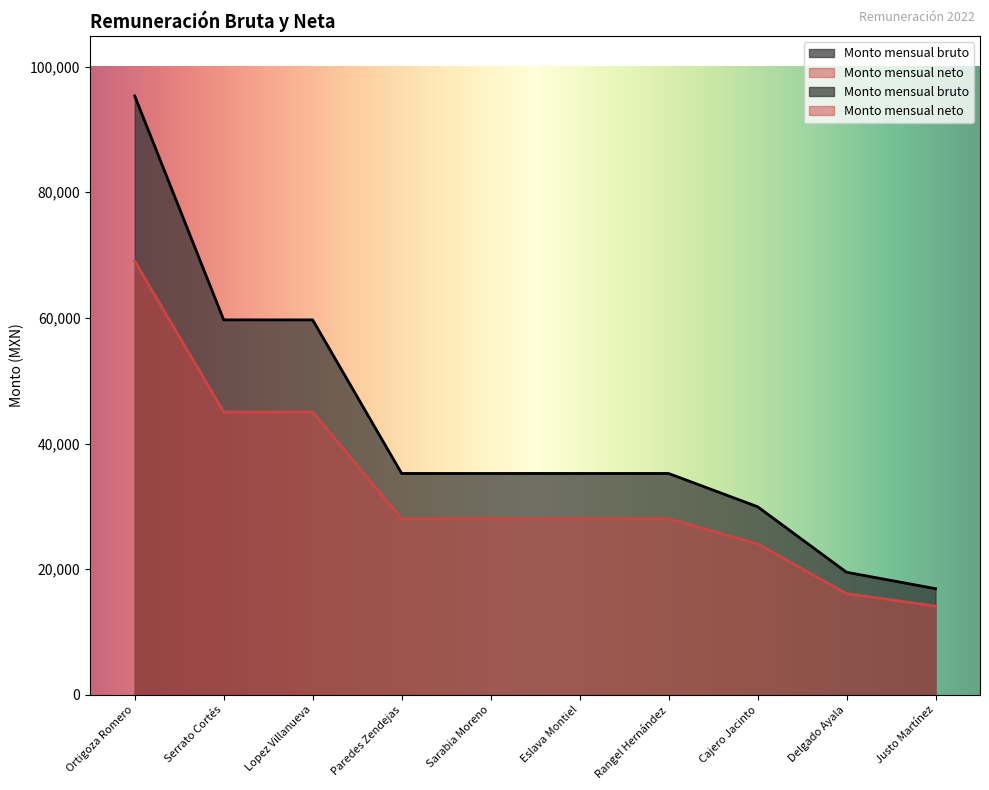

What position from the right is Rangel Hernández?

4